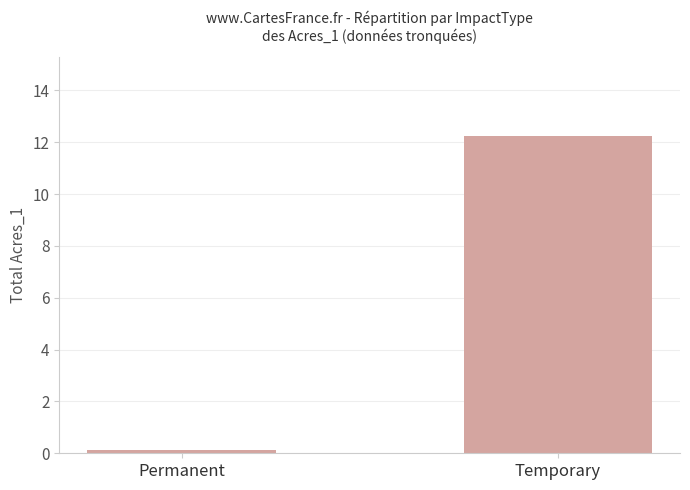

What position from the left is Temporary?

2